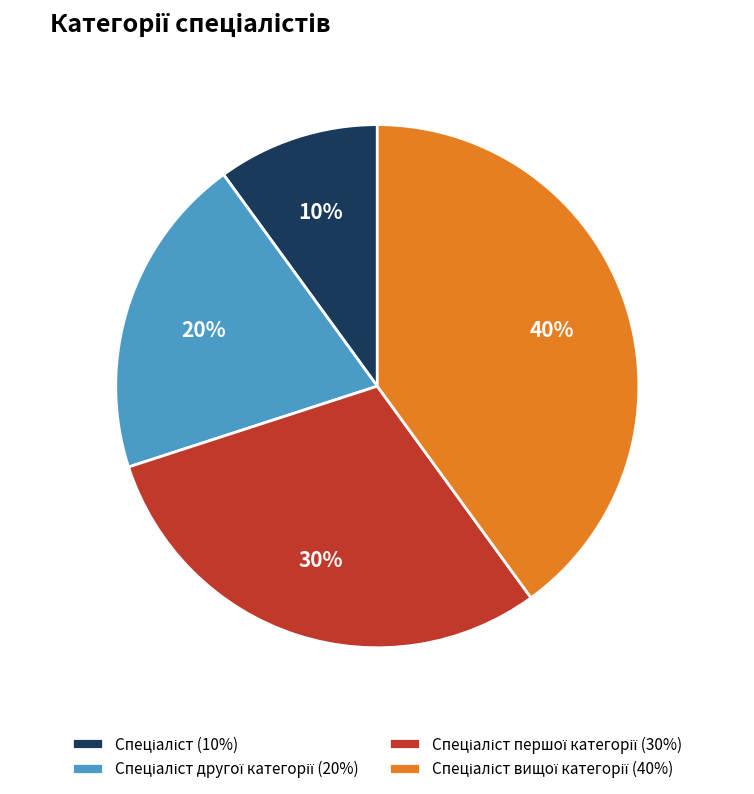

Count the number of slices in the pie.

4